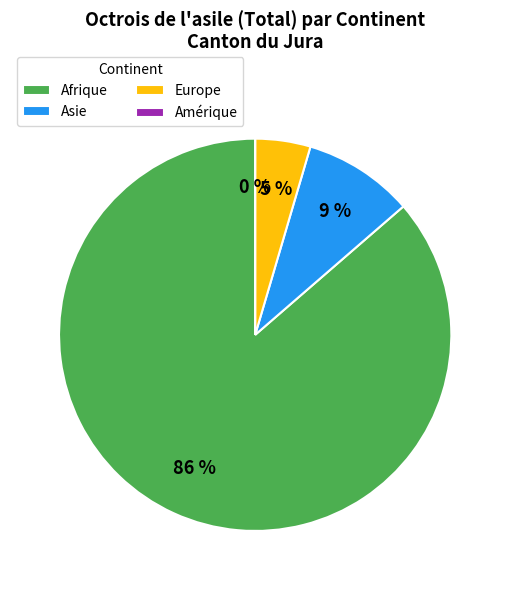

Is Afrique the majority of the pie?

Yes